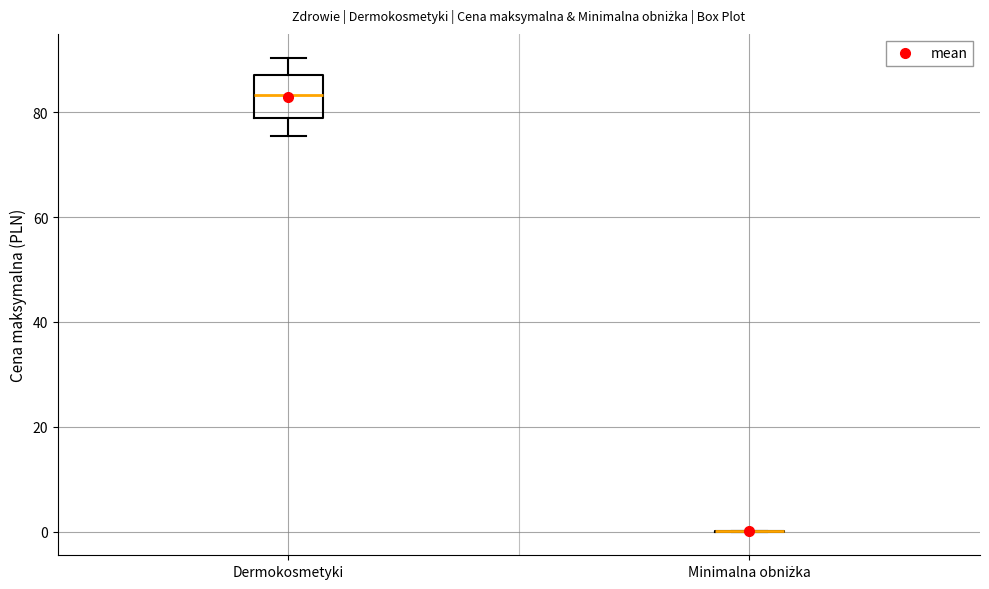

Reading left to right, read every box against the y-axis: the position of its median line, the range the box covers, and the ends of its whiskers. The values are not printed on the chart, so give them approximately, as read against the axis.

Dermokosmetyki: median 84, box 78 to 88, whiskers 76 to 90
Minimalna obniżka: box collapsed to a line at 0, whiskers 0 to 0